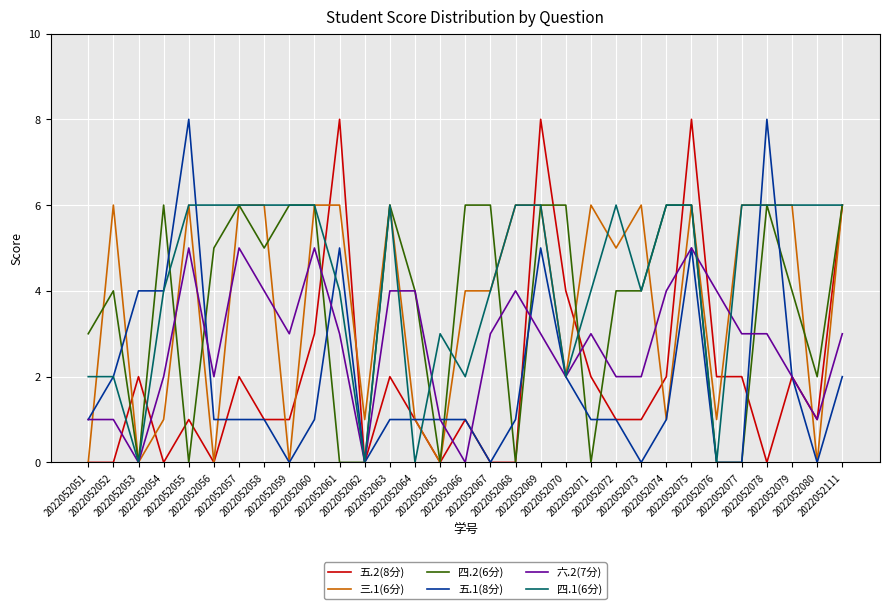

Reading left to right, extract all data points from this chart.

五.2(8分): 2022052051=0	2022052052=0	2022052053=2	2022052054=0	2022052055=1	2022052056=0	2022052057=2	2022052058=1	2022052059=1	2022052060=3	2022052061=8	2022052062=0	2022052063=2	2022052064=1	2022052065=0	2022052066=1	2022052067=0	2022052068=0	2022052069=8	2022052070=4	2022052071=2	2022052072=1	2022052073=1	2022052074=2	2022052075=8	2022052076=2	2022052077=2	2022052078=0	2022052079=2	2022052080=1	2022052111=6
三.1(6分): 2022052051=0	2022052052=6	2022052053=0	2022052054=1	2022052055=6	2022052056=0	2022052057=6	2022052058=6	2022052059=0	2022052060=6	2022052061=6	2022052062=1	2022052063=6	2022052064=1	2022052065=0	2022052066=4	2022052067=4	2022052068=6	2022052069=6	2022052070=2	2022052071=6	2022052072=5	2022052073=6	2022052074=1	2022052075=6	2022052076=1	2022052077=6	2022052078=6	2022052079=6	2022052080=0	2022052111=6
四.2(6分): 2022052051=3	2022052052=4	2022052053=0	2022052054=6	2022052055=0	2022052056=5	2022052057=6	2022052058=5	2022052059=6	2022052060=6	2022052061=0	2022052062=0	2022052063=6	2022052064=4	2022052065=0	2022052066=6	2022052067=6	2022052068=0	2022052069=6	2022052070=6	2022052071=0	2022052072=4	2022052073=4	2022052074=6	2022052075=6	2022052076=0	2022052077=0	2022052078=6	2022052079=4	2022052080=2	2022052111=6
五.1(8分): 2022052051=1	2022052052=2	2022052053=4	2022052054=4	2022052055=8	2022052056=1	2022052057=1	2022052058=1	2022052059=0	2022052060=1	2022052061=5	2022052062=0	2022052063=1	2022052064=1	2022052065=1	2022052066=1	2022052067=0	2022052068=1	2022052069=5	2022052070=2	2022052071=1	2022052072=1	2022052073=0	2022052074=1	2022052075=5	2022052076=0	2022052077=0	2022052078=8	2022052079=2	2022052080=0	2022052111=2
六.2(7分): 2022052051=1	2022052052=1	2022052053=0	2022052054=2	2022052055=5	2022052056=2	2022052057=5	2022052058=4	2022052059=3	2022052060=5	2022052061=3	2022052062=0	2022052063=4	2022052064=4	2022052065=1	2022052066=0	2022052067=3	2022052068=4	2022052069=3	2022052070=2	2022052071=3	2022052072=2	2022052073=2	2022052074=4	2022052075=5	2022052076=4	2022052077=3	2022052078=3	2022052079=2	2022052080=1	2022052111=3
四.1(6分): 2022052051=2	2022052052=2	2022052053=0	2022052054=4	2022052055=6	2022052056=6	2022052057=6	2022052058=6	2022052059=6	2022052060=6	2022052061=4	2022052062=0	2022052063=6	2022052064=0	2022052065=3	2022052066=2	2022052067=4	2022052068=6	2022052069=6	2022052070=2	2022052071=4	2022052072=6	2022052073=4	2022052074=6	2022052075=6	2022052076=0	2022052077=6	2022052078=6	2022052079=6	2022052080=6	2022052111=6